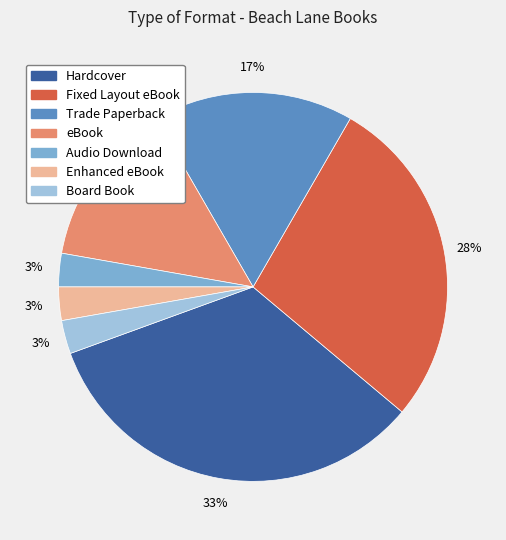

To the nearest percent, what is the average slice percentage?

14%